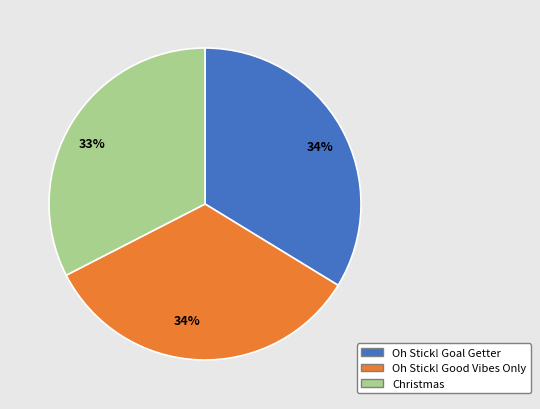

Approximately how many times larger is the value at Christmas compared to Oh Stick! Good Vibes Only?

1.0